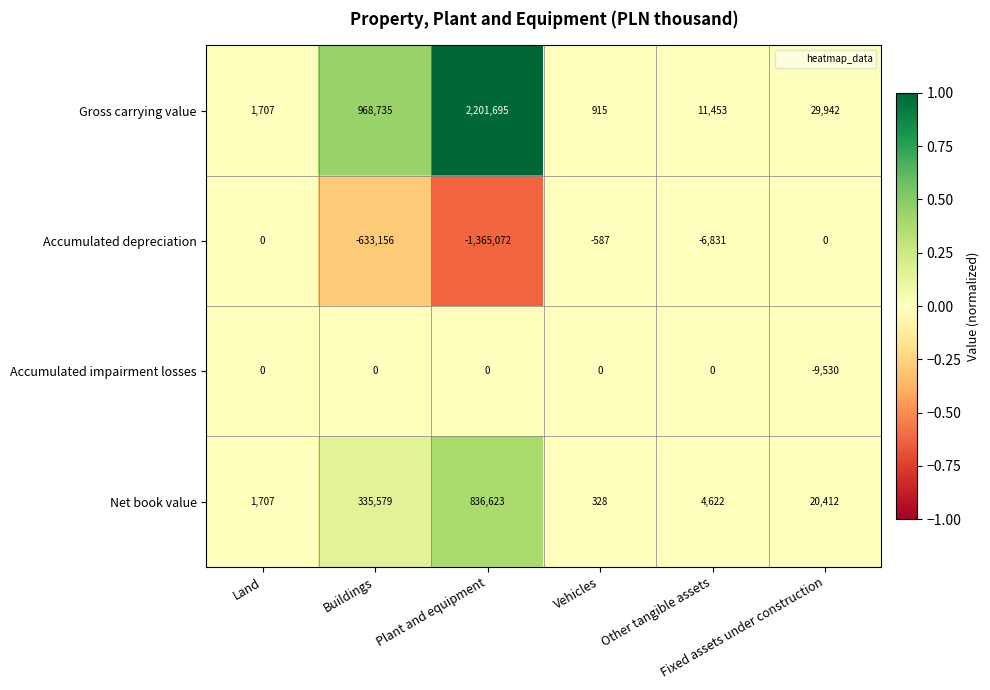

At which category is the sum across all series the highest?

Plant and equipment